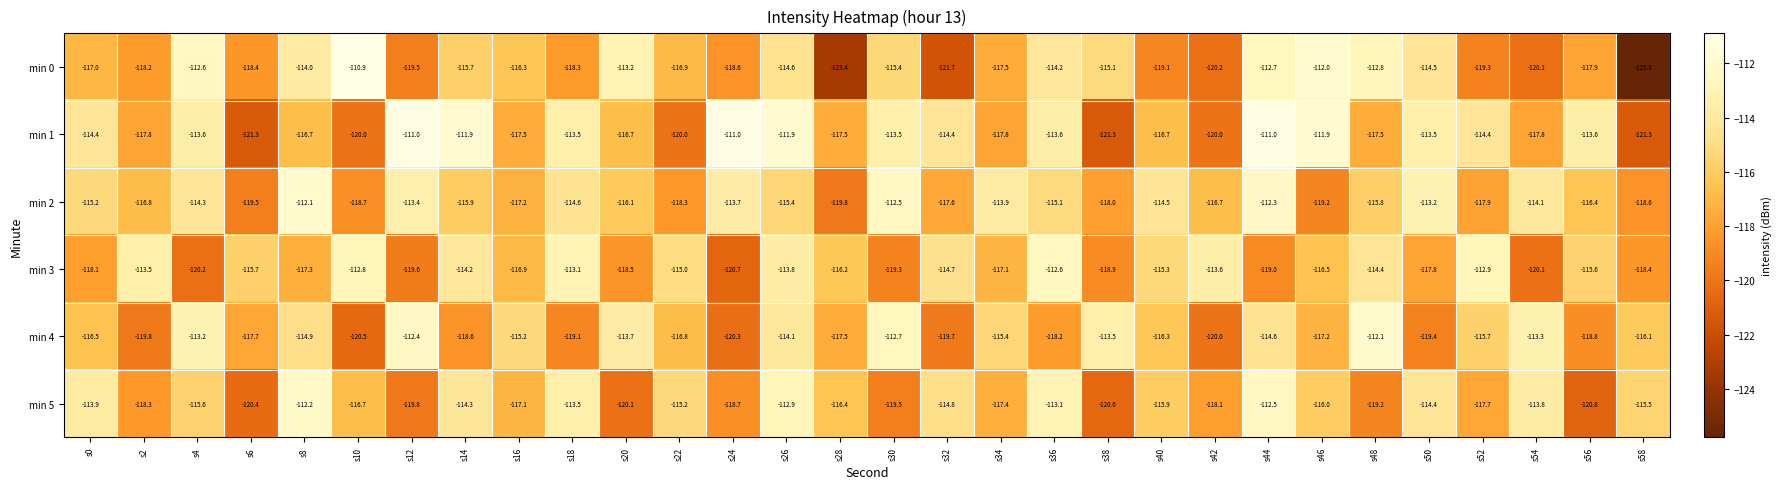

What is the difference between the highest and lowest values at s6?

5.6